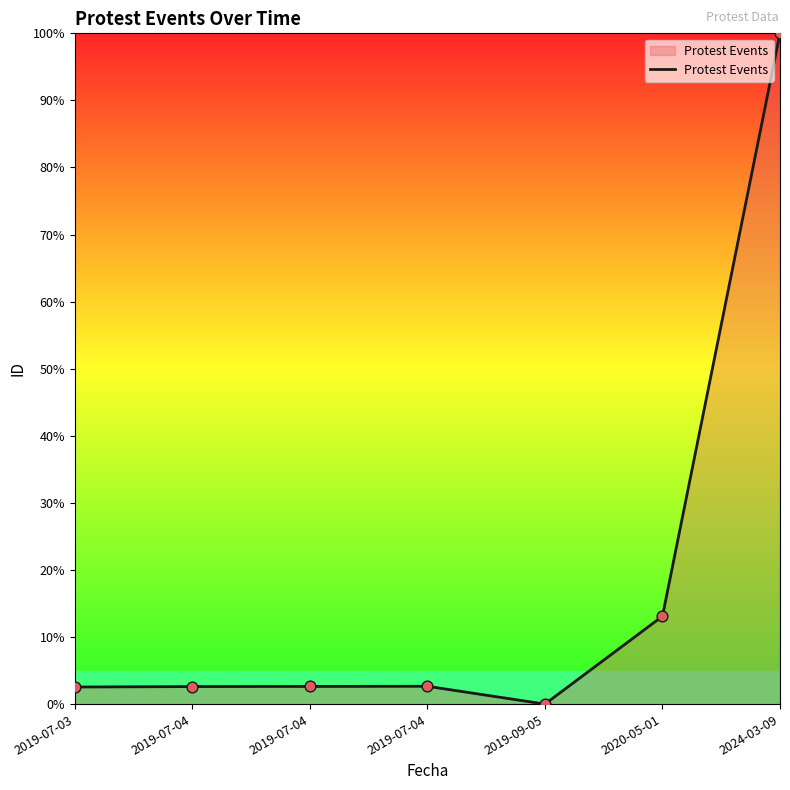

What is the change in value from 2019-07-04 to 2020-05-01?

+10.5